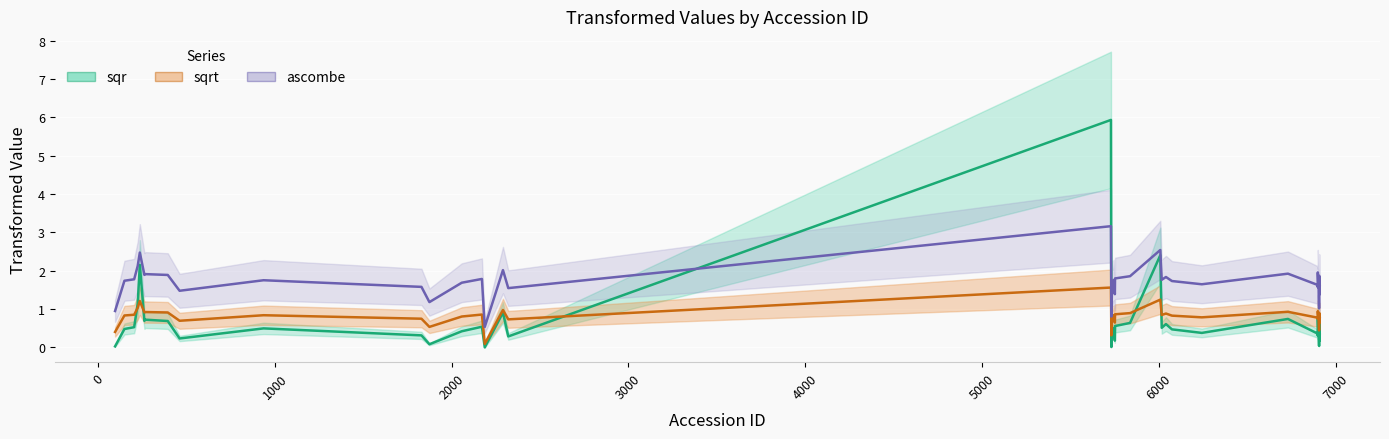

What is the sum of the ascombe values at 236 and 6008?

5.0